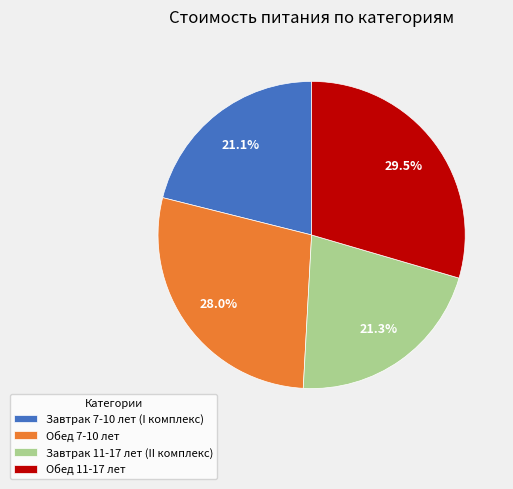

Which has a higher value, Обед 7-10 лет or Завтрак 7-10 лет (I комплекс)?

Обед 7-10 лет